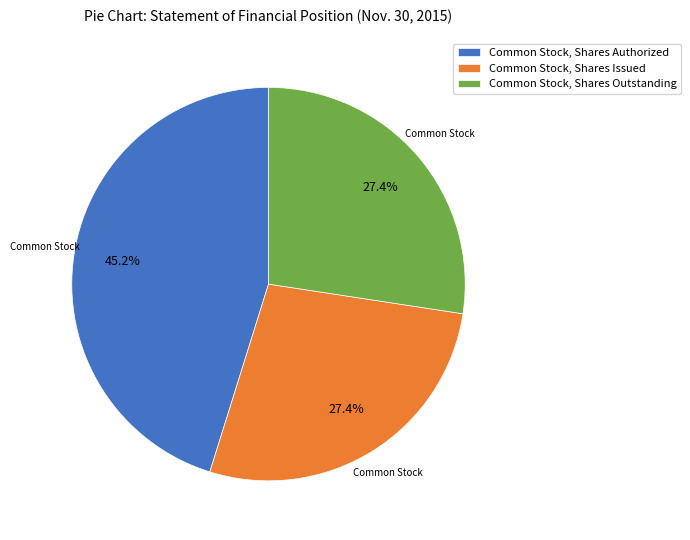

To the nearest percent, what portion does Common Stock, Shares Authorized represent?

45%